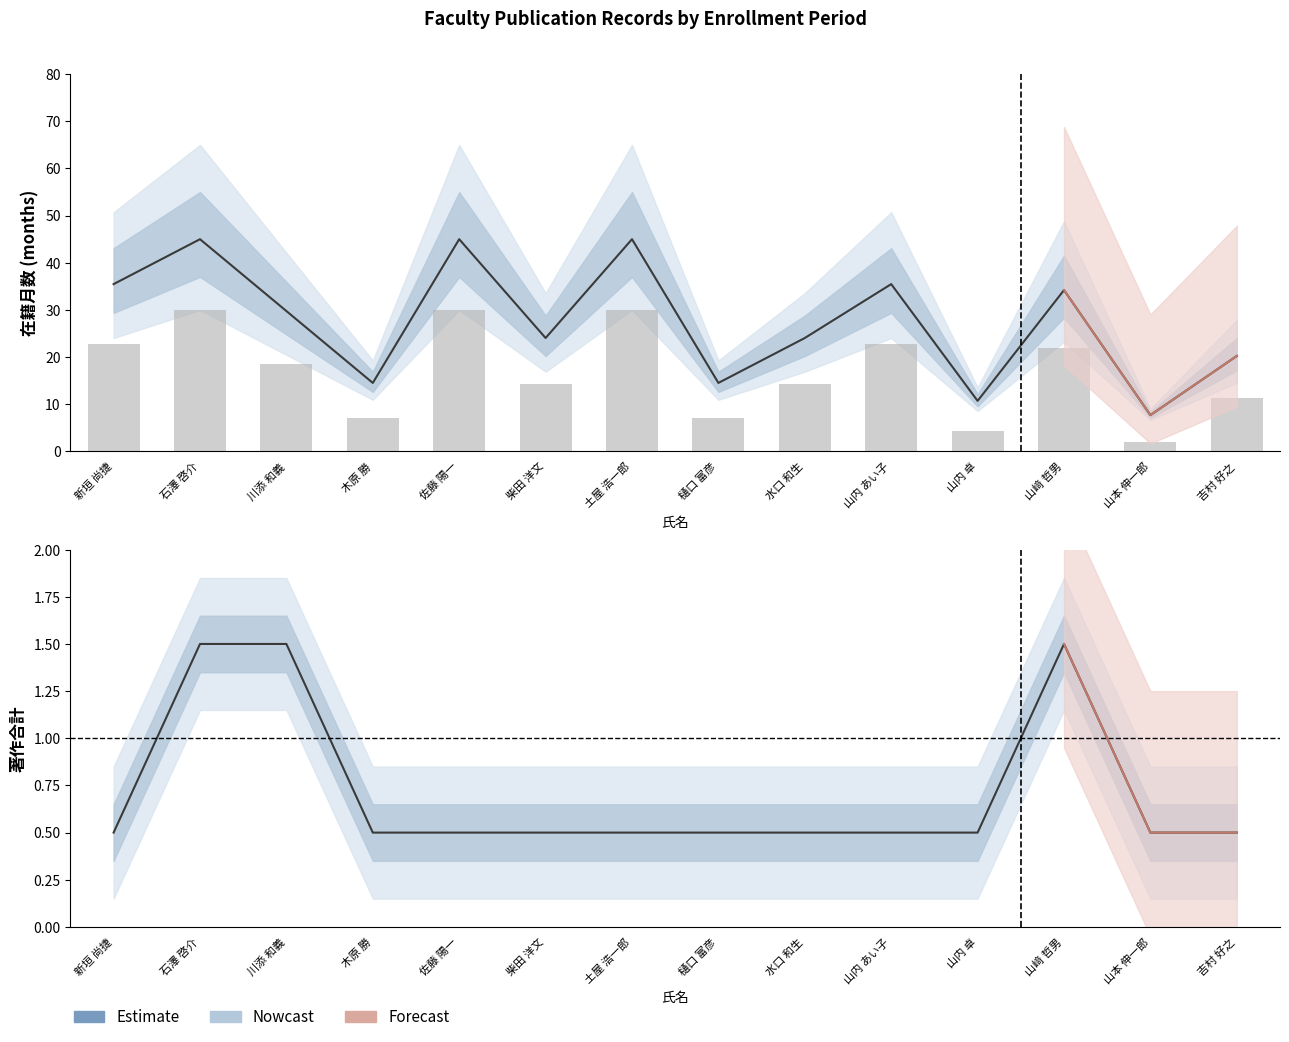

Is the value of 在籍月数 (scaled) at 山﨑 哲男 greater than the value of Estimate at 土屋 浩一郎?

Yes